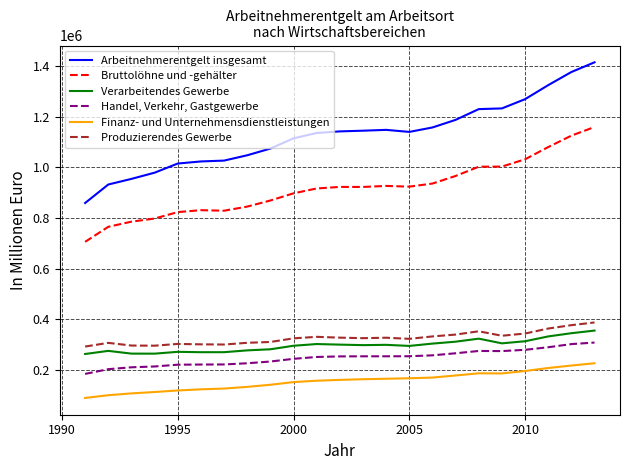

What is the smallest value displayed?

89320